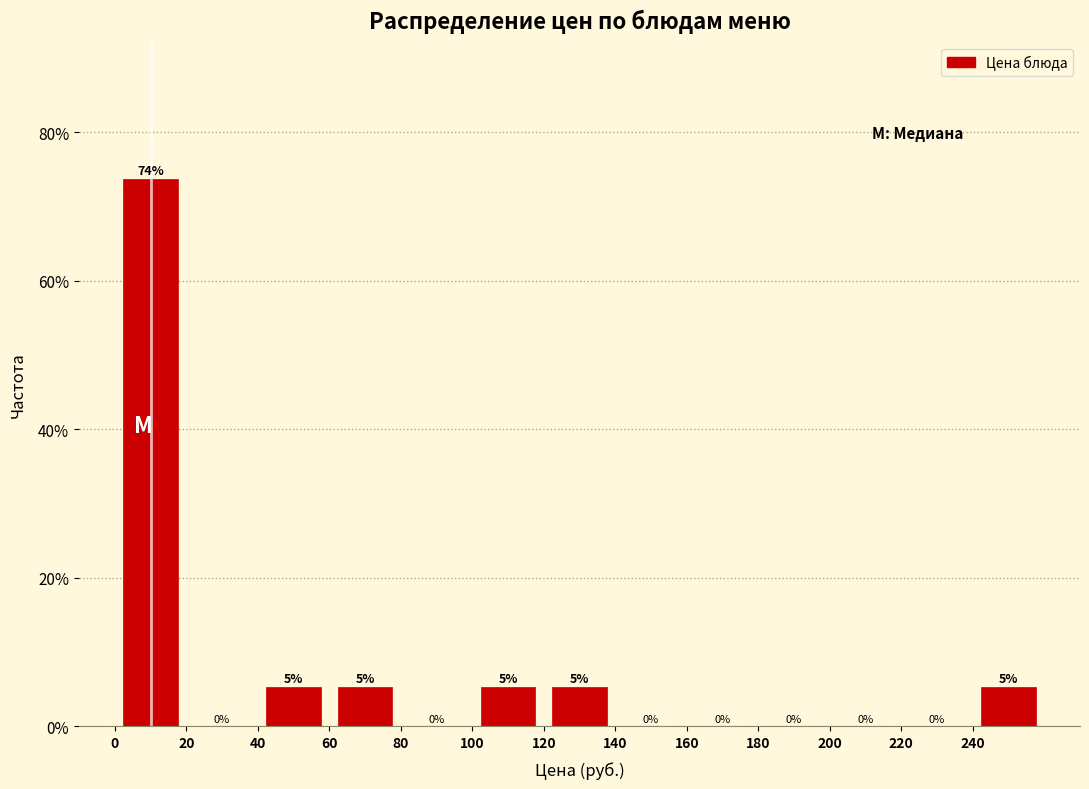

Which range on the x-axis has the tallest bar?

0 to 20